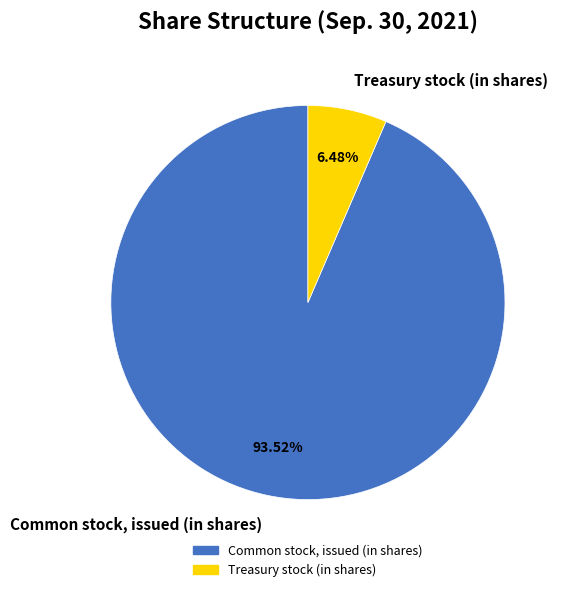

To the nearest percent, what portion does Treasury stock (in shares) represent?

6%